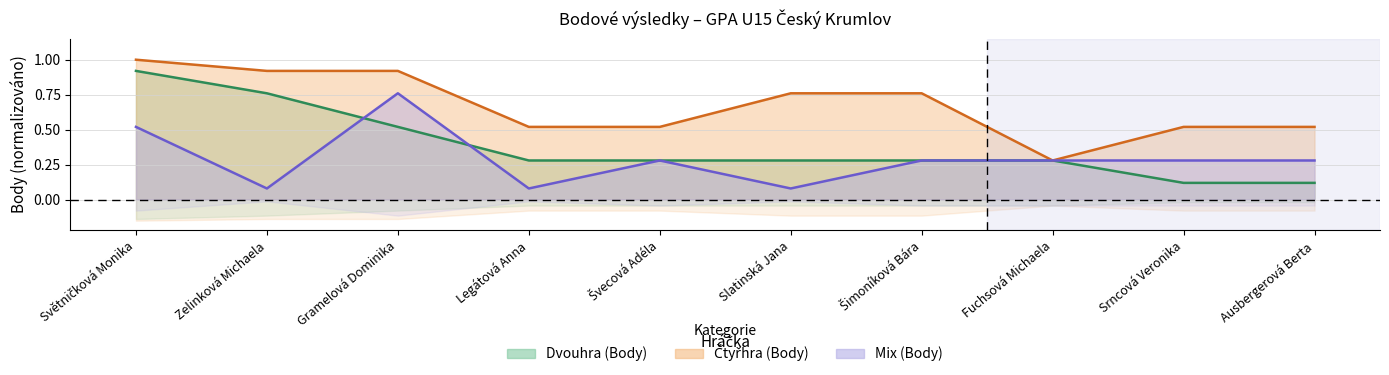

Between which two adjacent categories do Mix (Body) and Dvouhra (Body) first intersect?

Zelinková Michaela and Gramelová Dominika